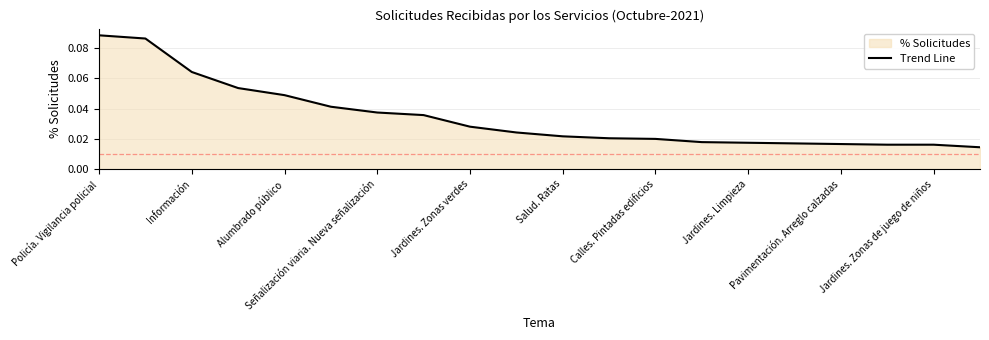

Which category has the highest value across all series?

Policía. Vigilancia policial